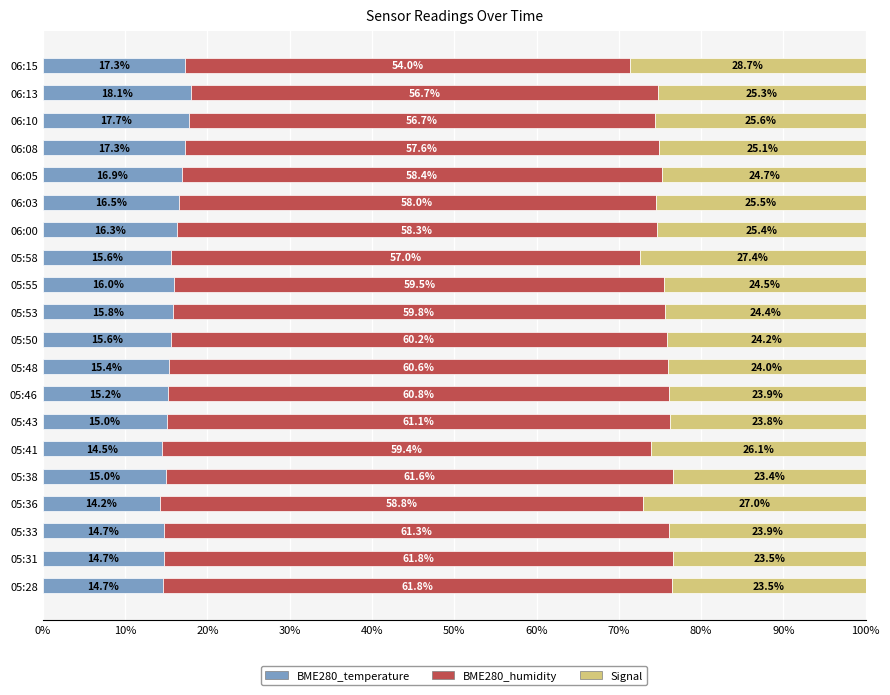

At which label does BME280_temperature reach its minimum?

05:36